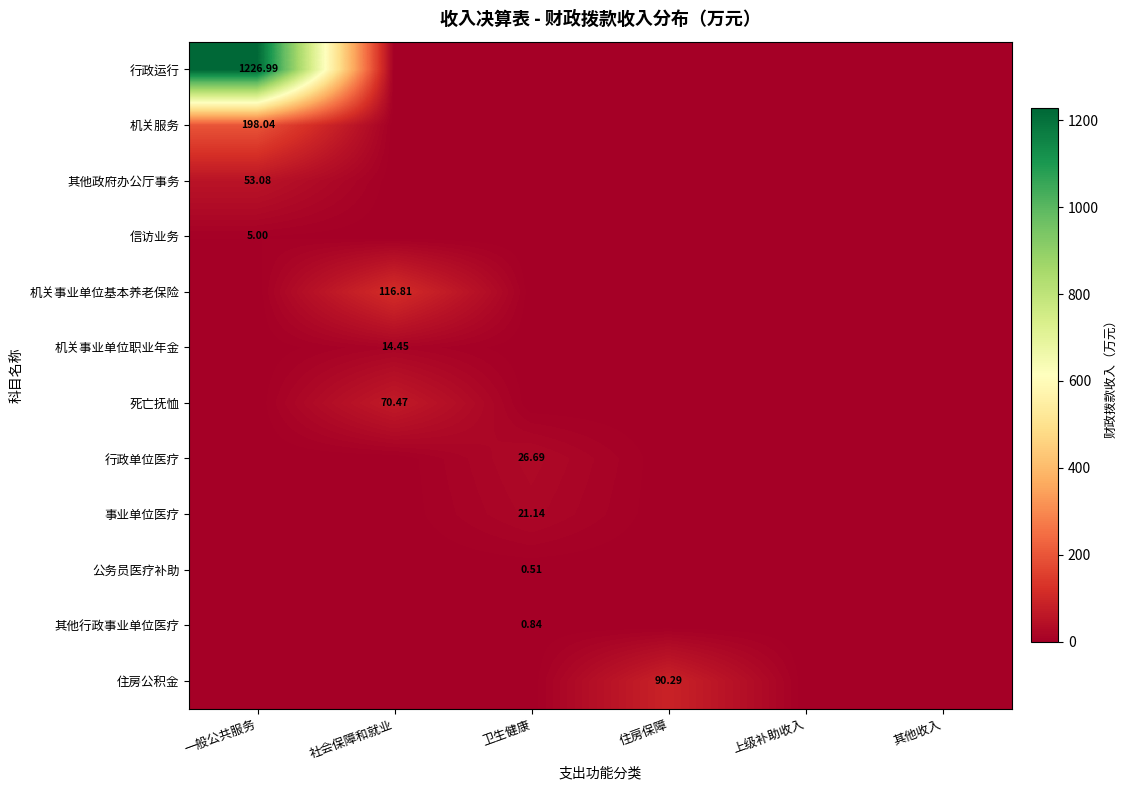

Count the 其他行政事业单位医疗 values in the range 0 to 1.

6